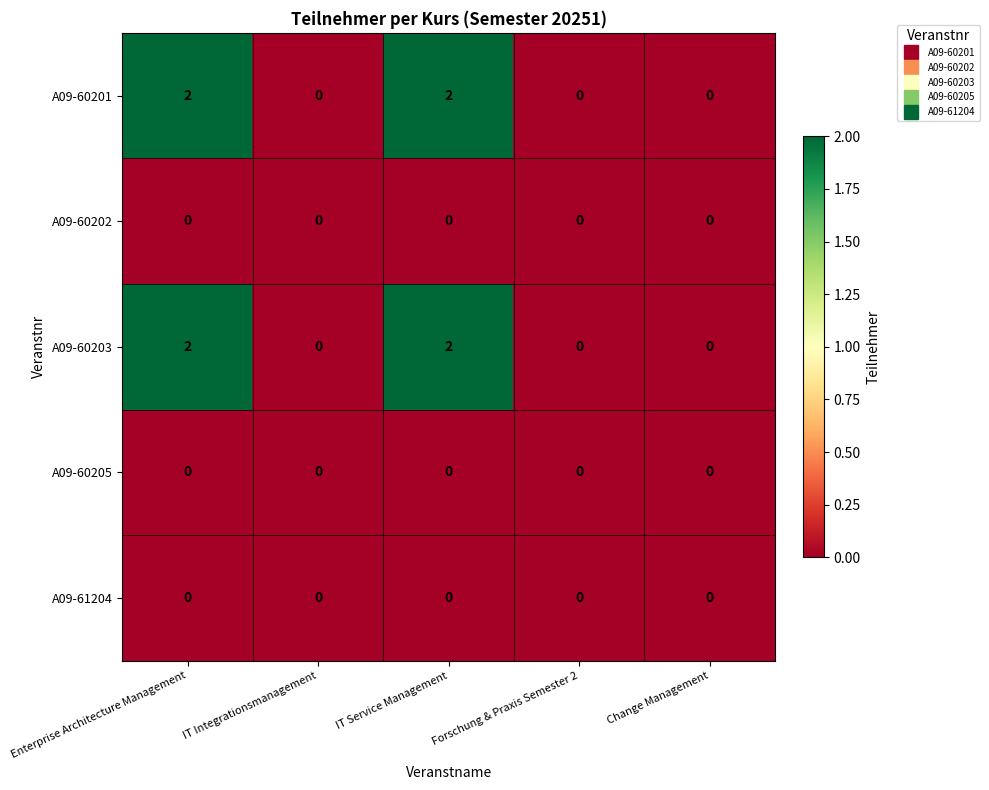

Is the value of A09-60202 at Forschung & Praxis Semester 2 greater than the value of A09-60201 at IT Service Management?

No